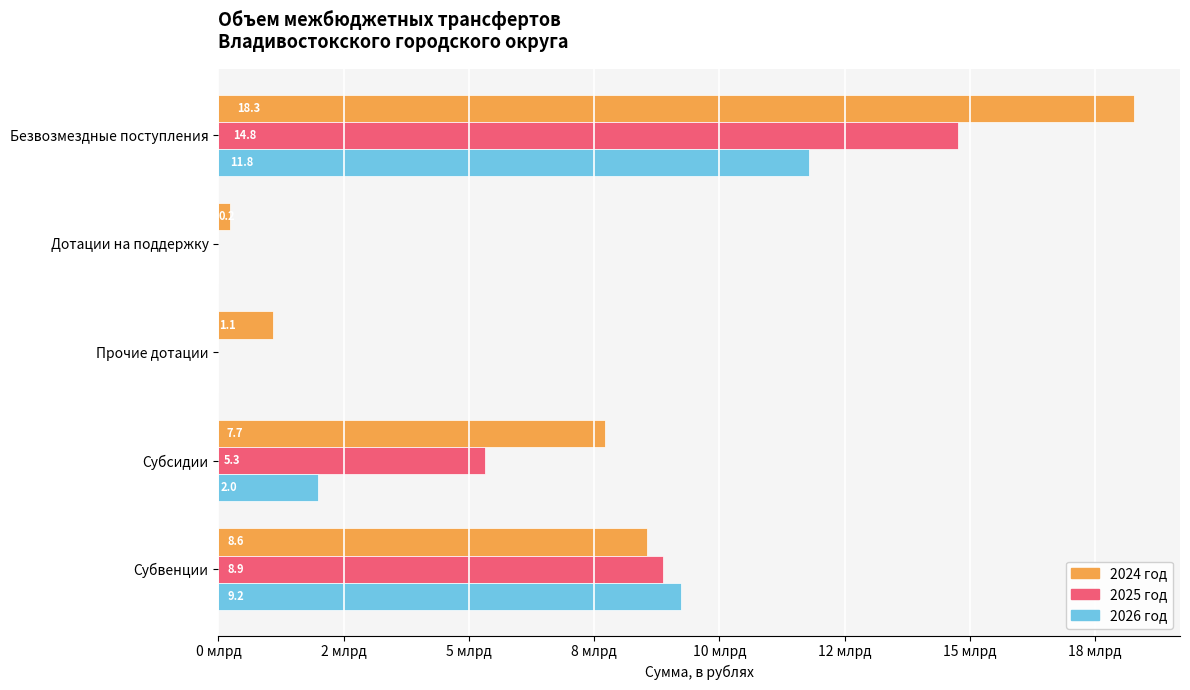

What are all the series names shown in the legend?

2024 год, 2025 год, 2026 год